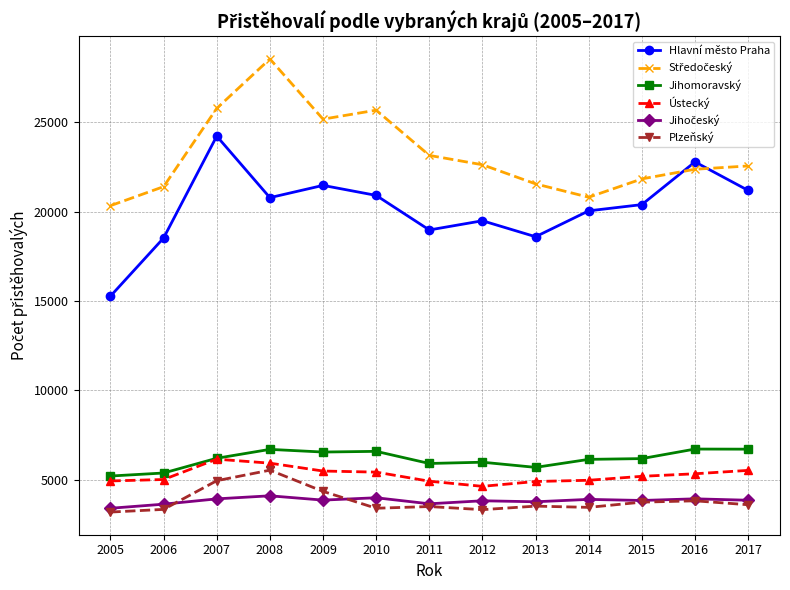

What is the value of the Plzeňský point at the 6th from the left?

3410